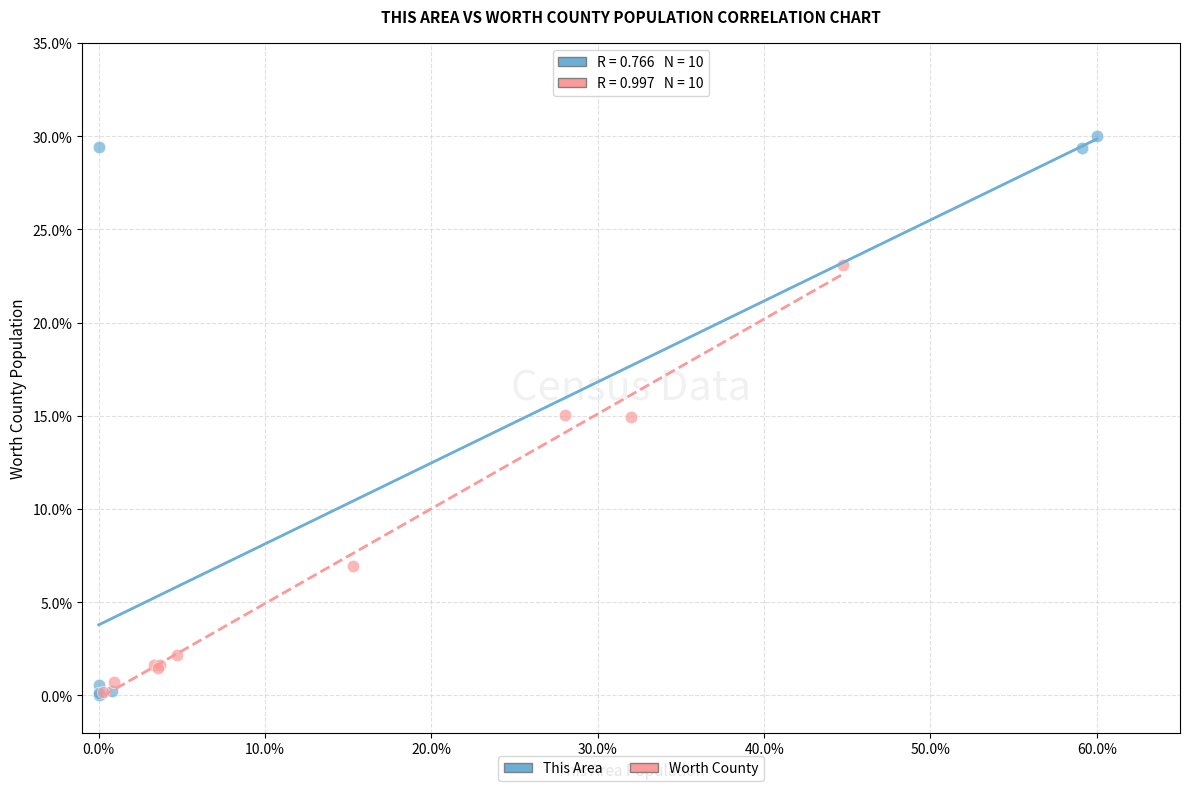

Which series has the widest spread of Y values?

This Area